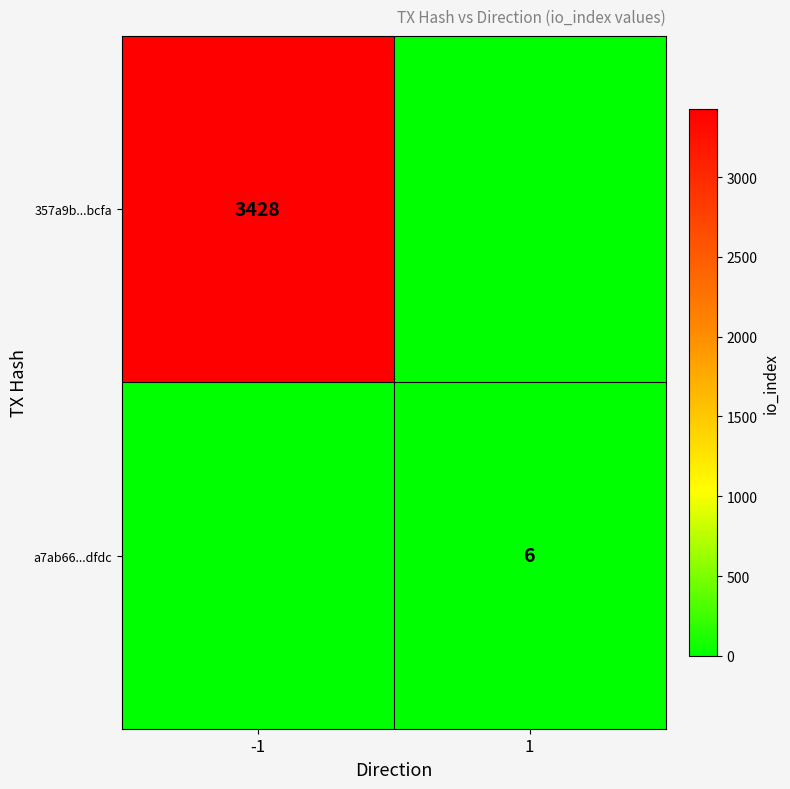

Count the number of categories in the chart.

2